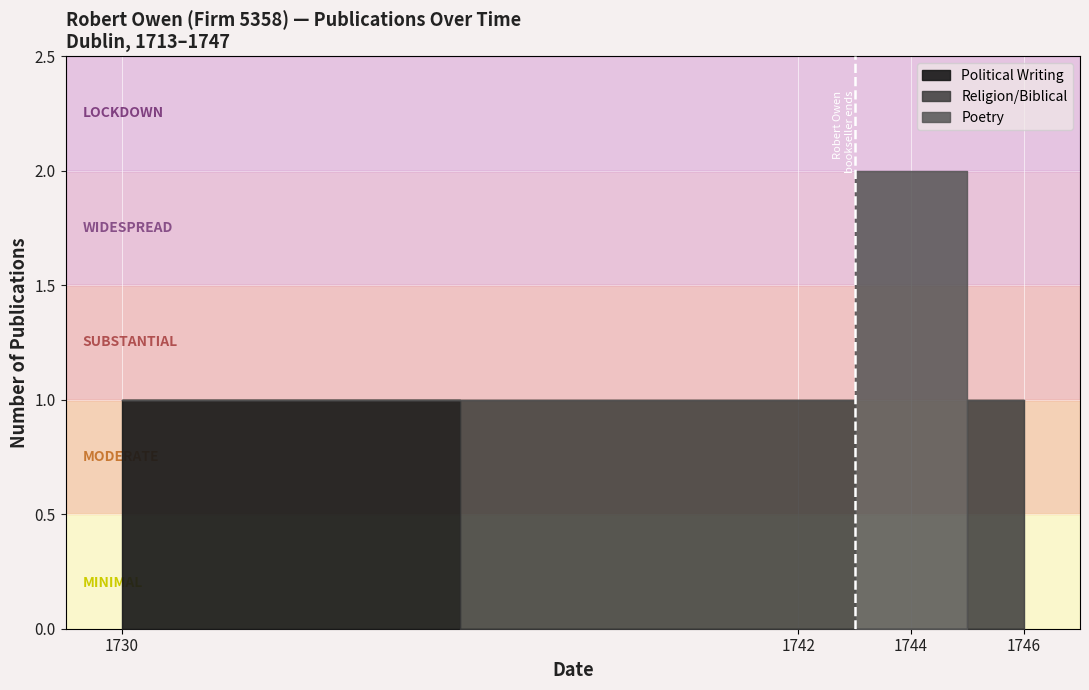

Is it true that the value at 1730 is 1?

True